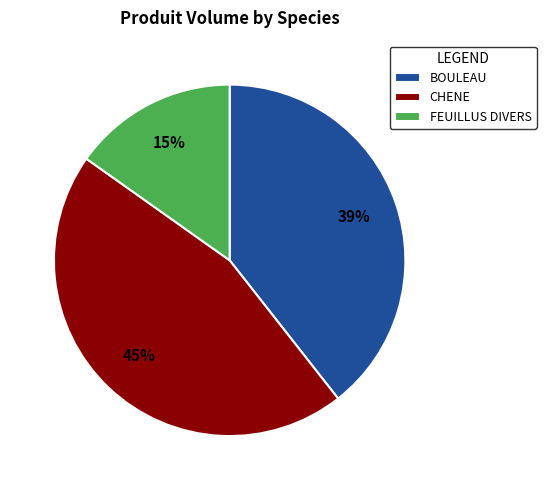

Combined, do FEUILLUS DIVERS and CHENE account for over 50%?

Yes